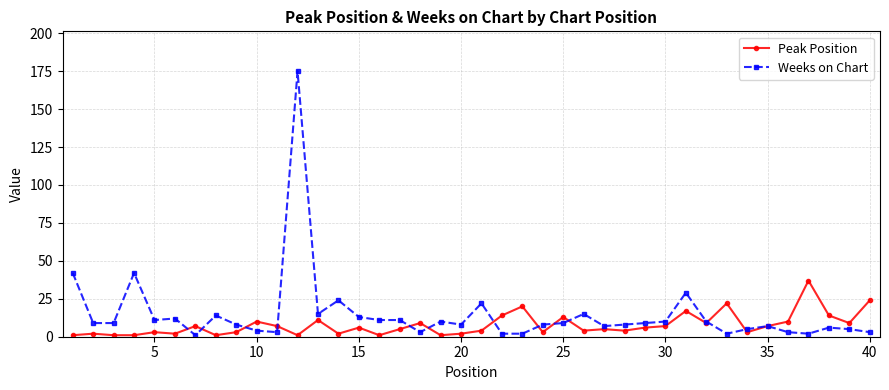

Rank the series by their maximum value, from lowest to highest.

Peak Position, Weeks on Chart